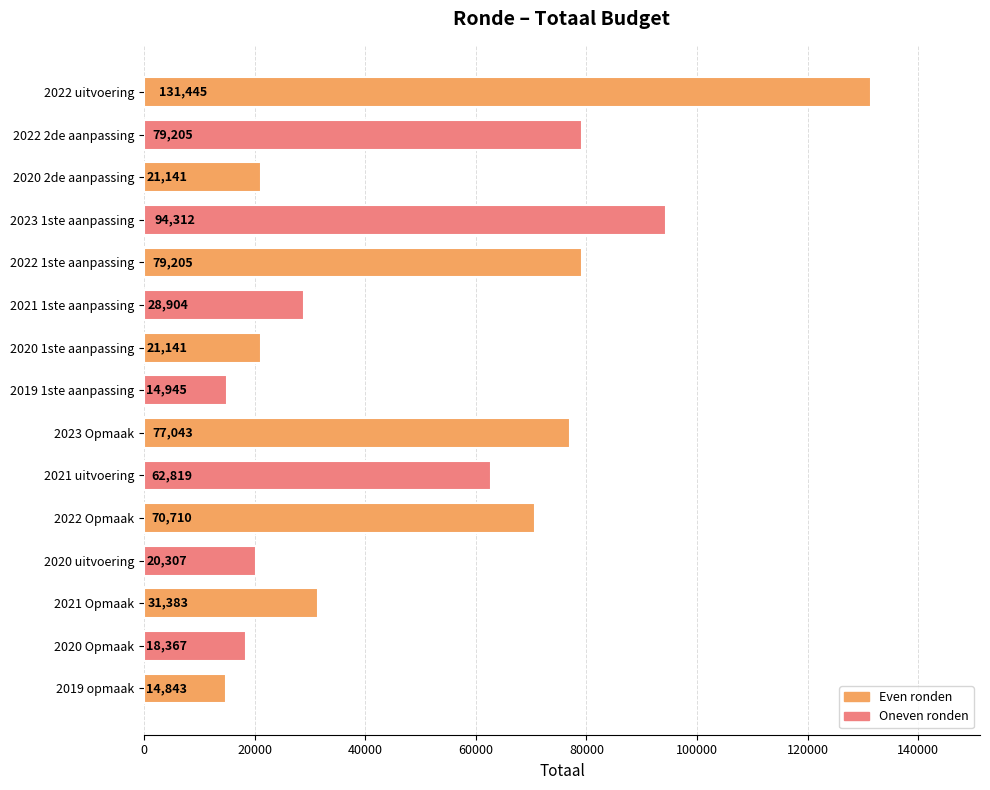

What is the difference between the second highest and second lowest values?

79367